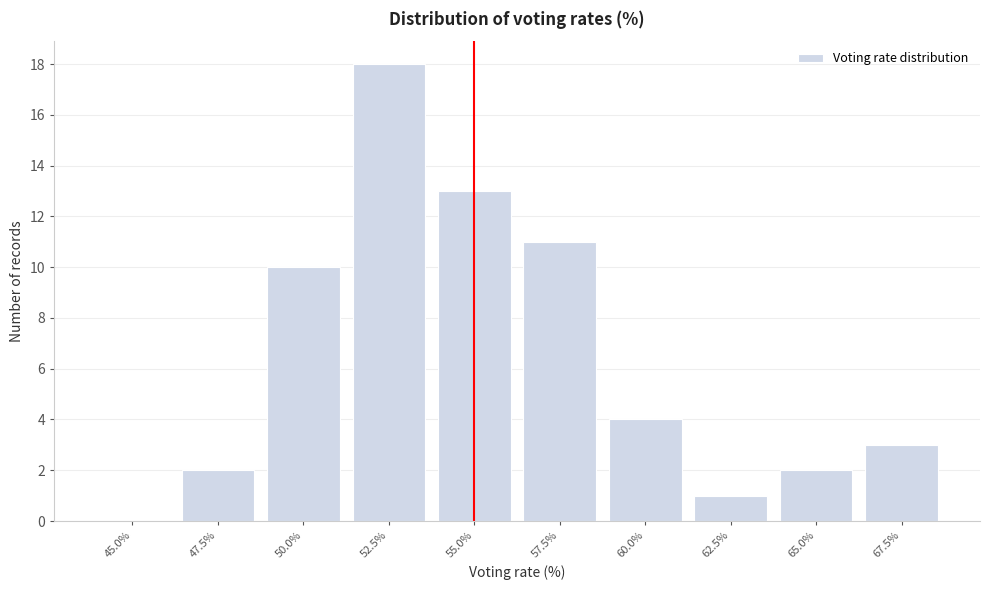

Reading left to right, list all the values displayed in this chart.

45.0%=0	47.5%=2	50.0%=10	52.5%=18	55.0%=13	57.5%=11	60.0%=4	62.5%=1	65.0%=2	67.5%=3